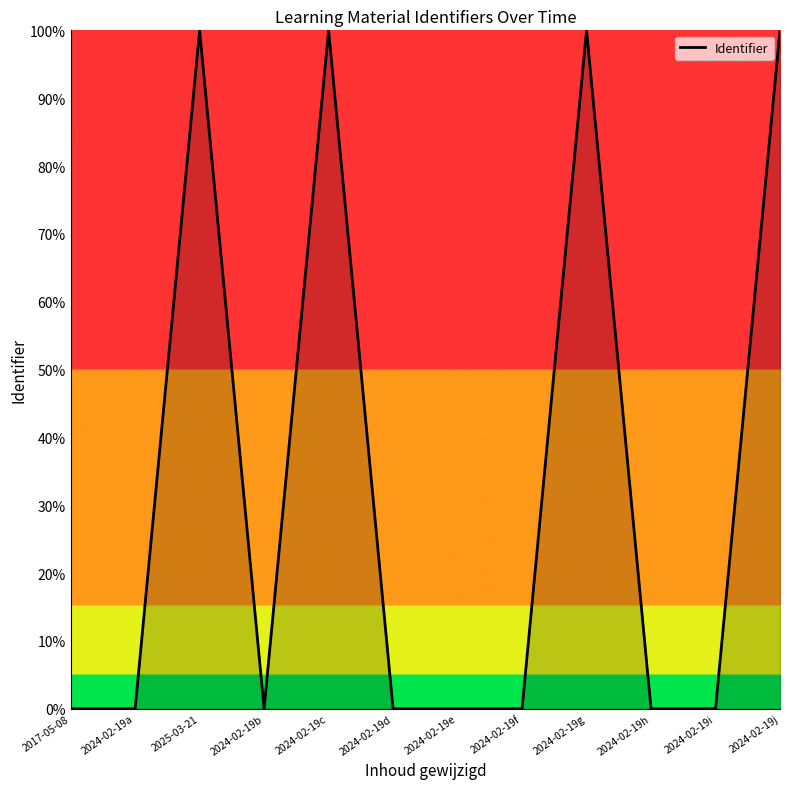

Does the chart display data point markers on the line(s)?

No